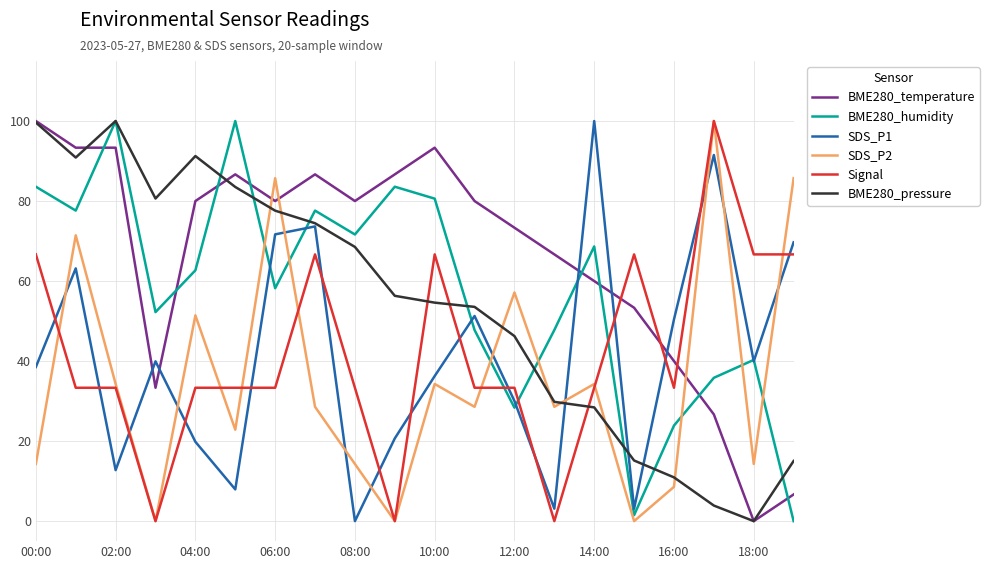

What is the maximum value for SDS_P1?

100.0